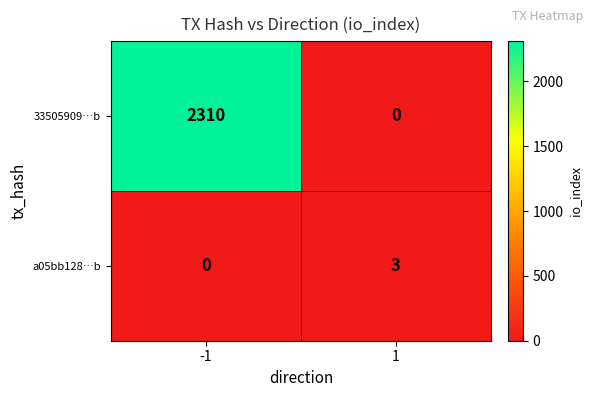

True or false: a05bb128…b has a value of -2 at -1.

False